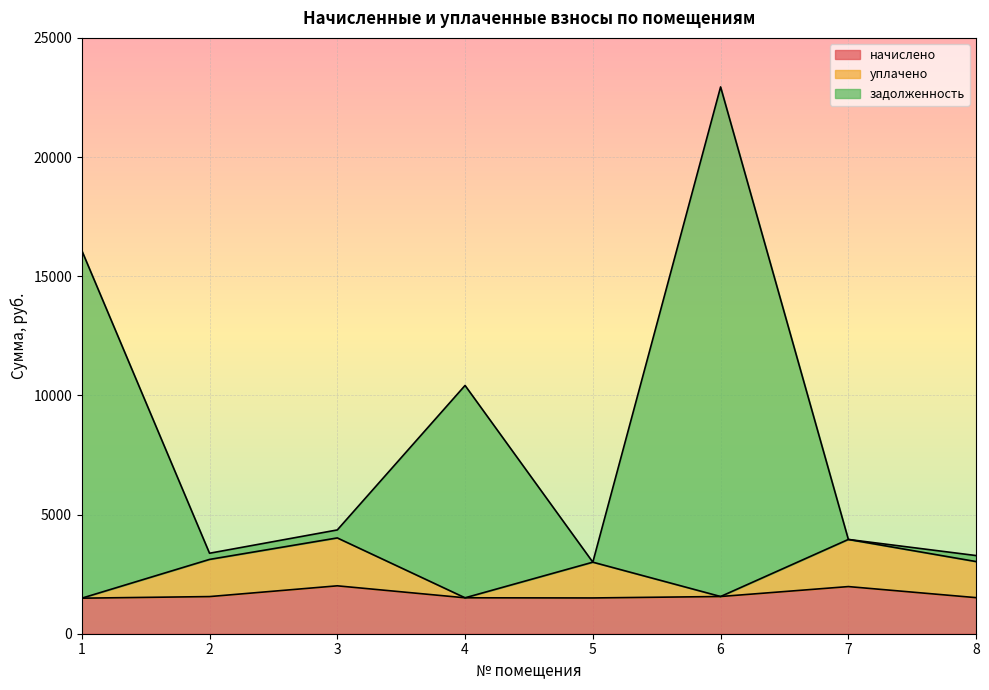

Does the chart display data point markers on the line(s)?

No